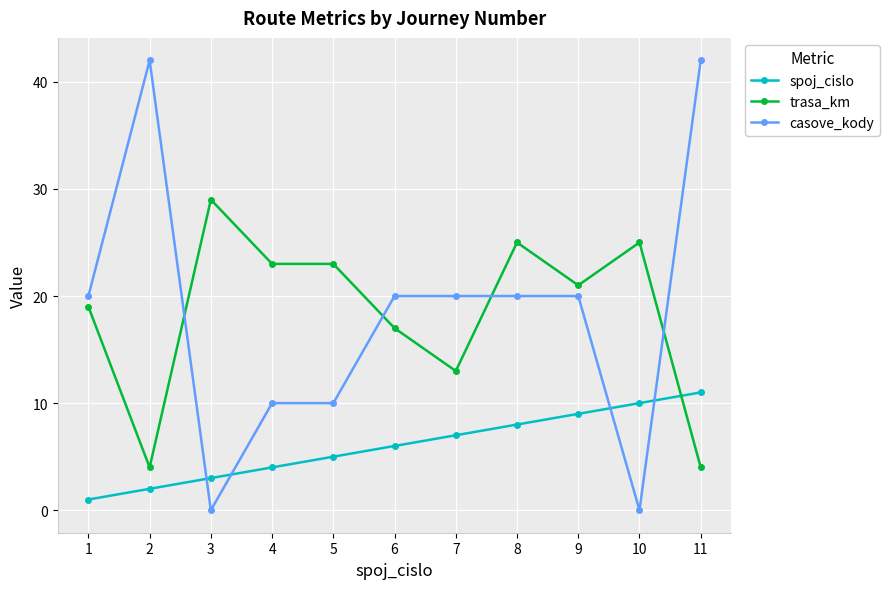

The casove_kody series shows 58 at 2. True or false?

False